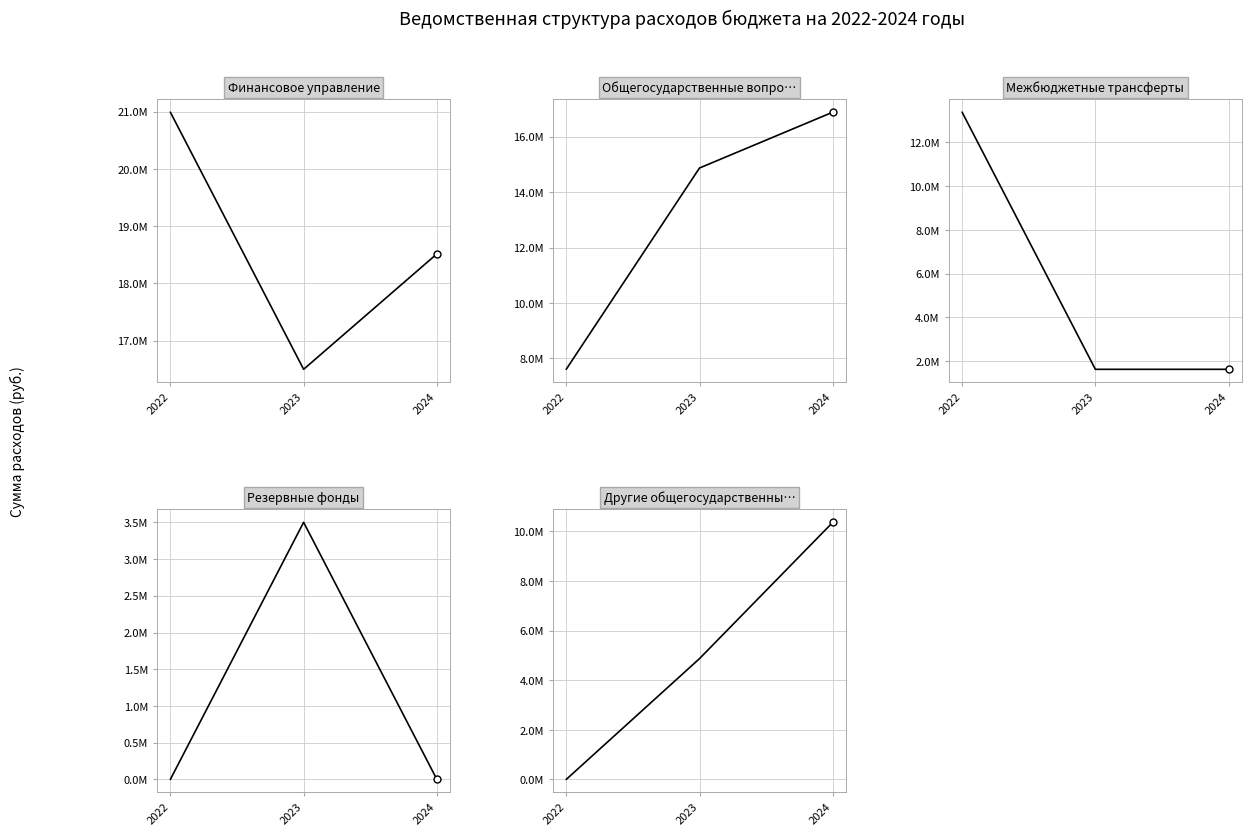

Reading left to right, transcribe all the data shown in this chart.

Финансовое управление: 20989152.2	16501000.0	18516000.0
Общегосударственные вопросы: 7607102.2	14872000.0	16887000.0
Межбюджетные трансферты: 13382050.0	1629000.0	1629000.0
Резервные фонды: 0.0	3500000.0	0.0
Другие общегосударственные вопросы: 0.0	4870000.0	10365000.0